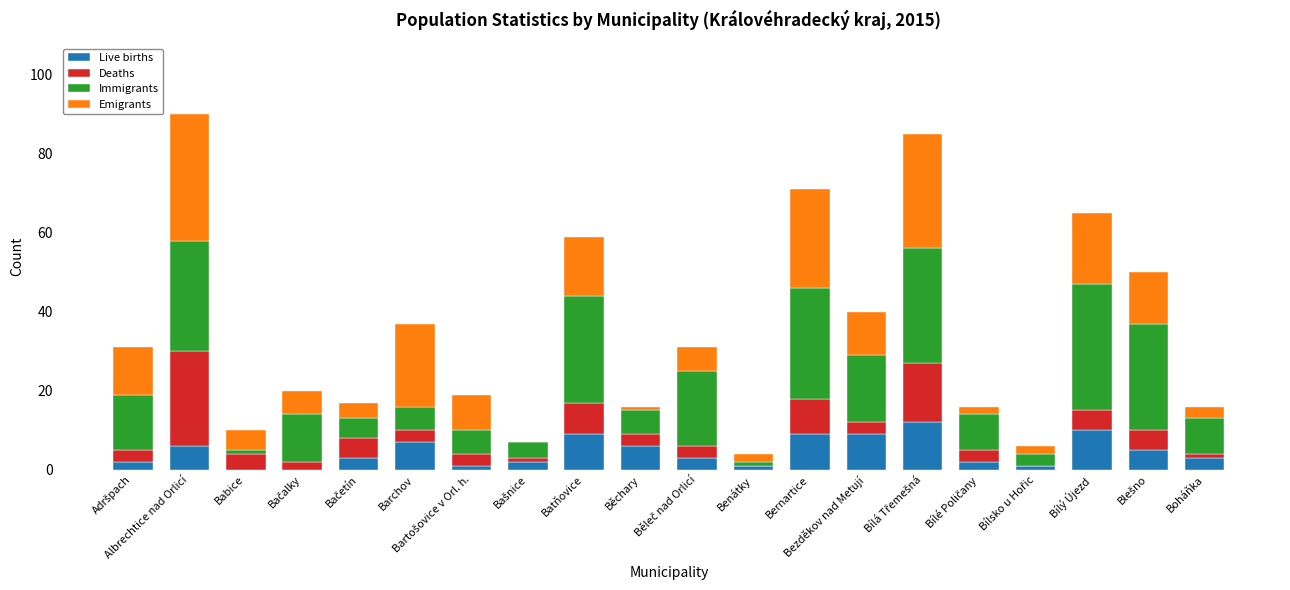

How many distinct data groups are displayed?

4